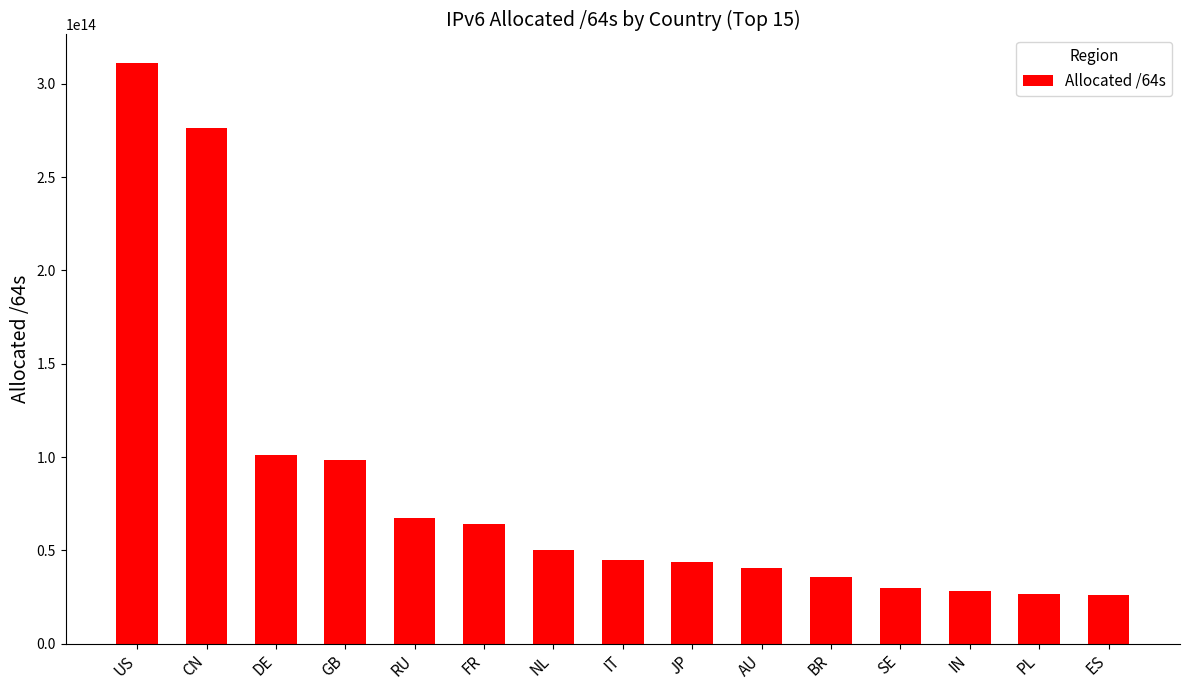

What is the label of the 14th bar from the right?

CN